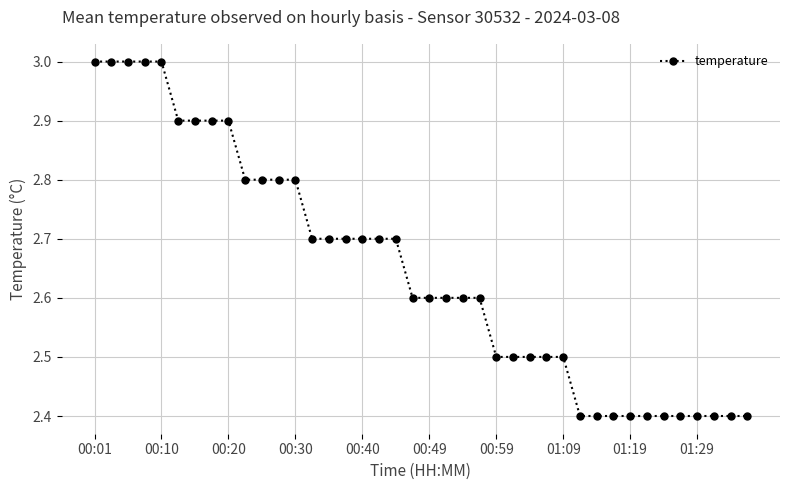

What is the smallest value displayed?

2.4